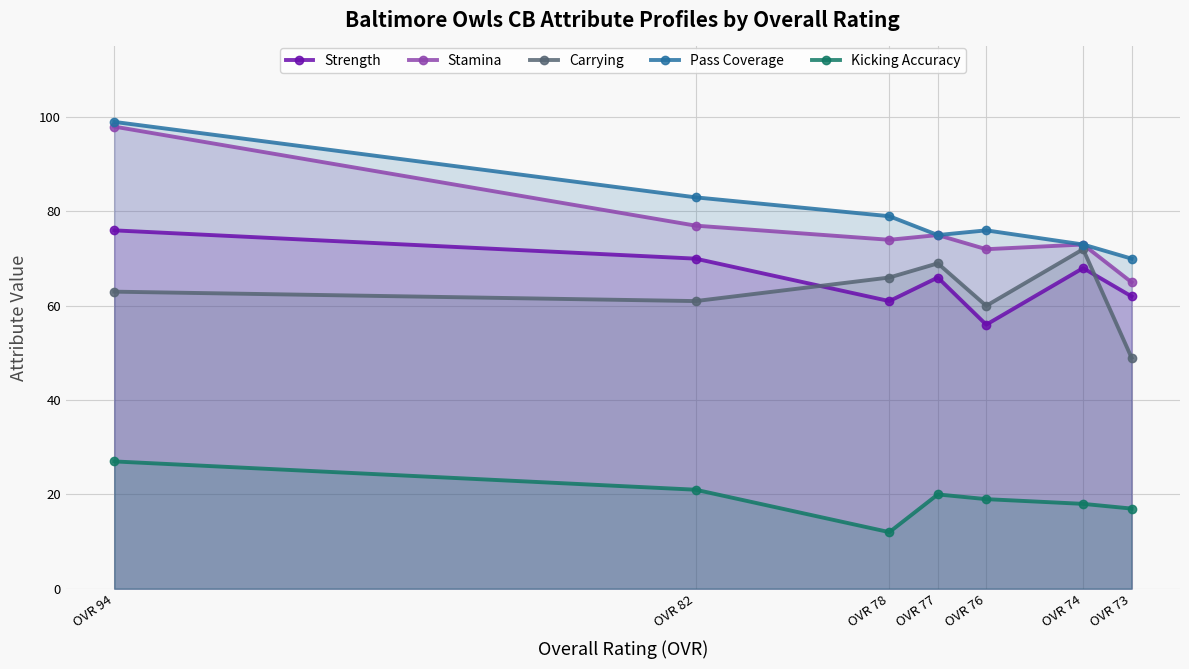

What is the total value across all series at OVR 82?

312